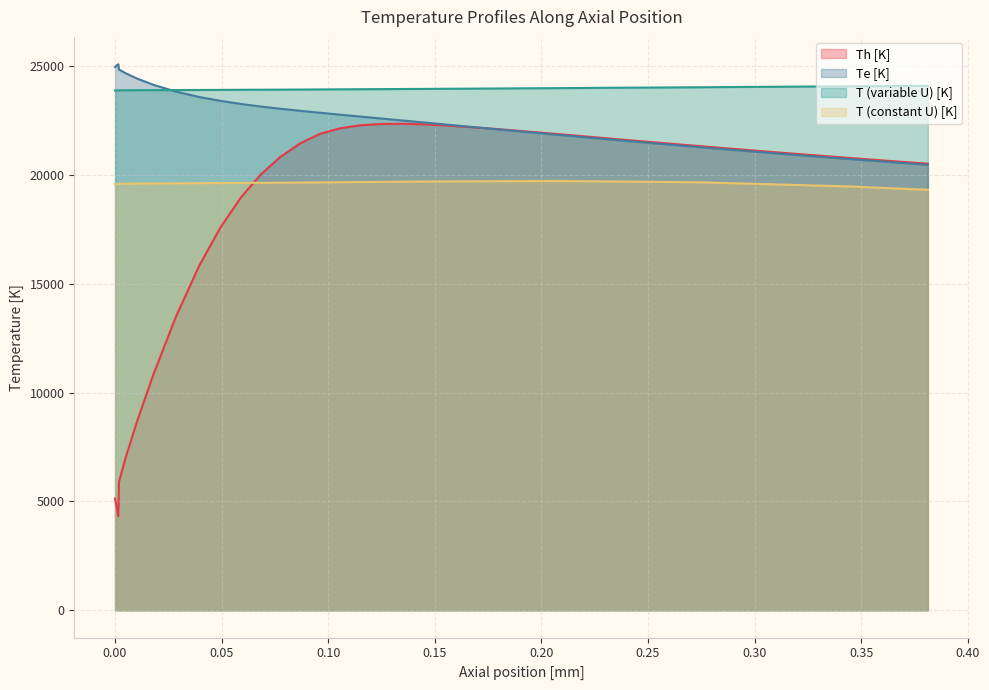

Which series has the largest range (max minus min)?

Th [K]